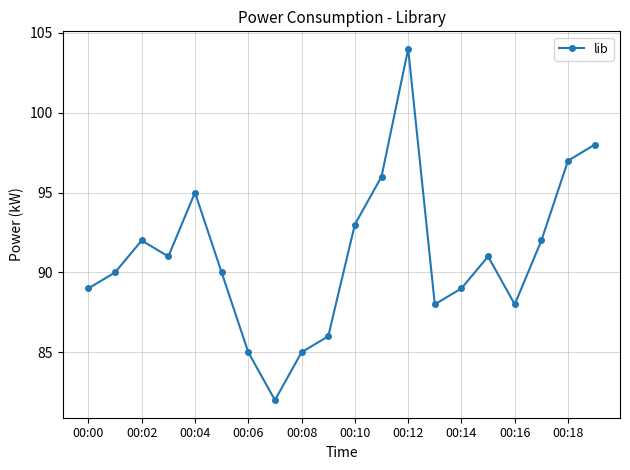

Does the chart have visible grid lines?

Yes